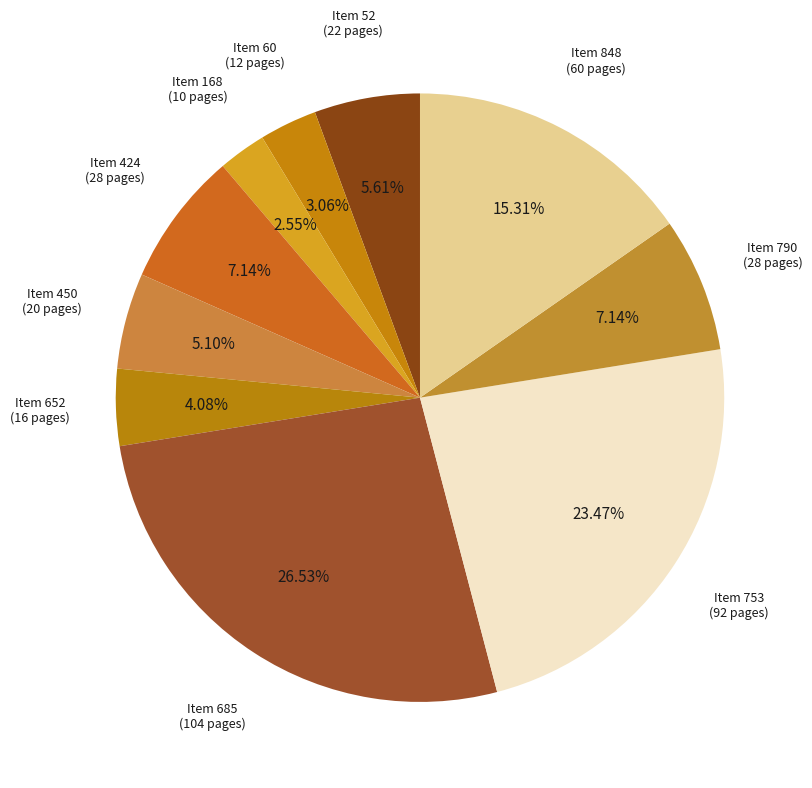

How many slices are in this pie chart?

10